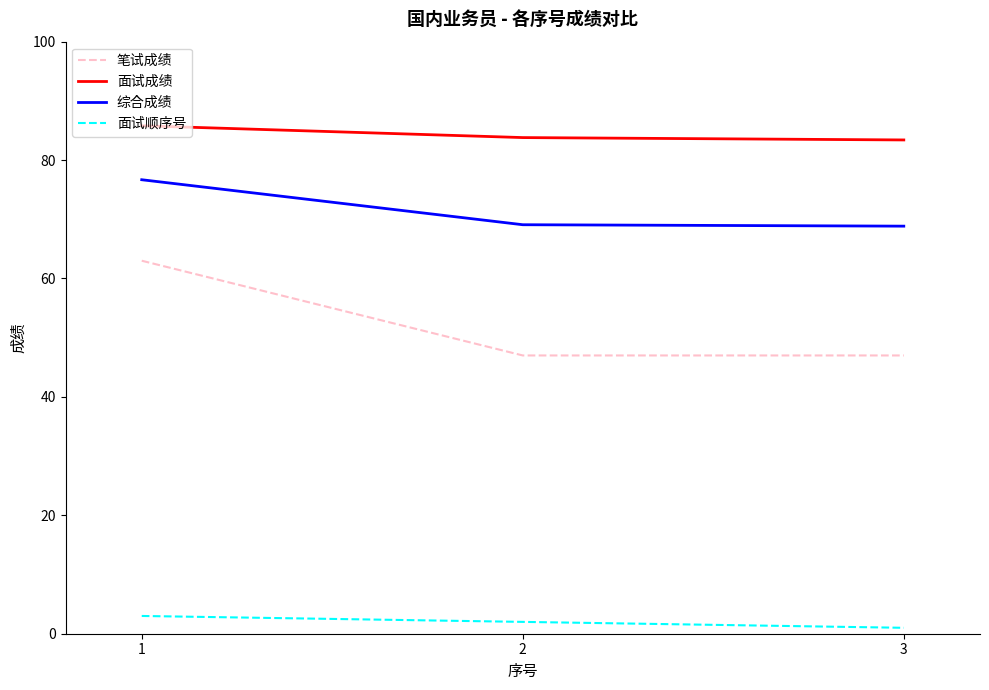

List the series in order of their peak value, highest first.

面试成绩, 综合成绩, 笔试成绩, 面试顺序号